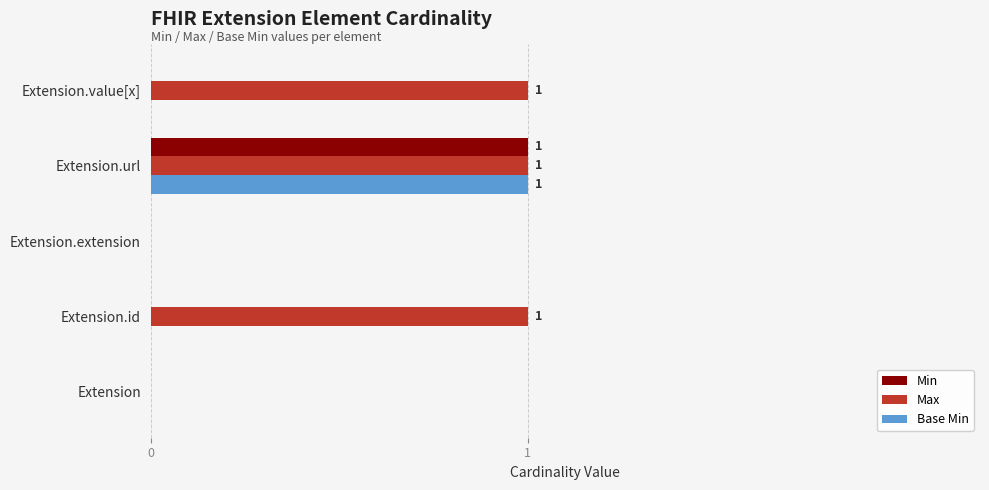

The value of Base Min at Extension is -1. True or false?

False